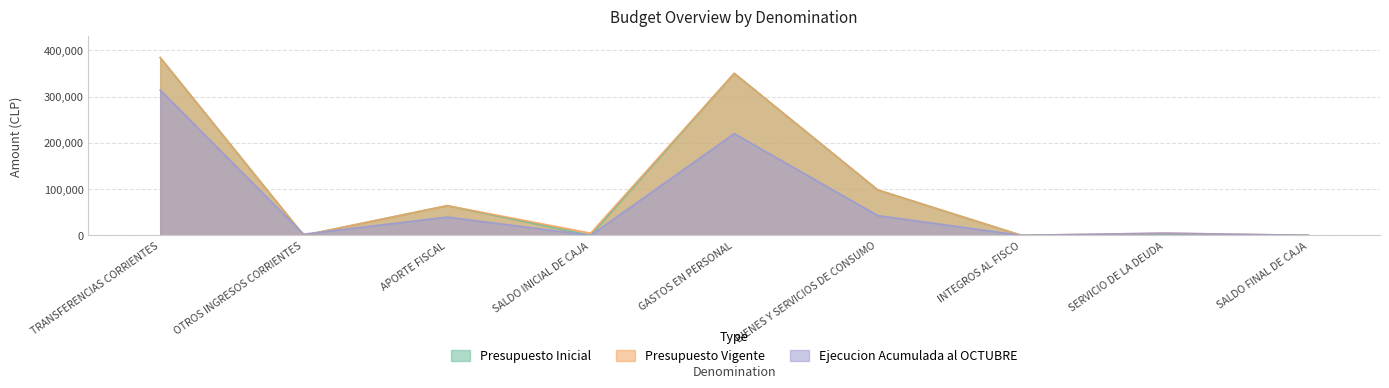

At which category is the sum across all series the highest?

TRANSFERENCIAS CORRIENTES